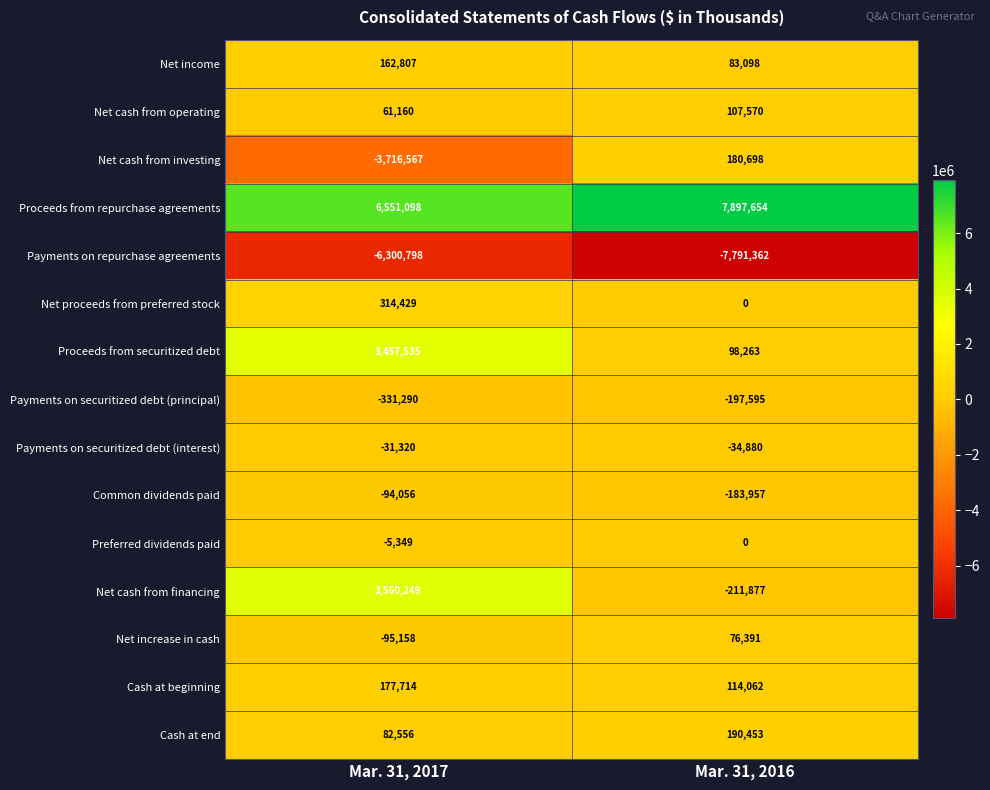

At which category is the sum across all series the highest?

Mar. 31, 2017